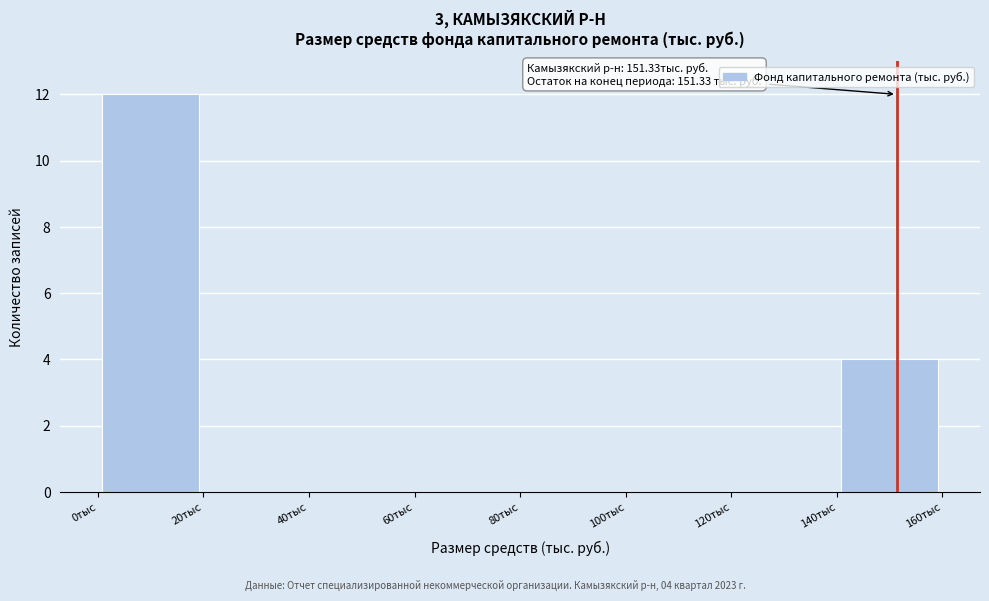

Over which range of the x-axis is the bar tallest?

0 to 20